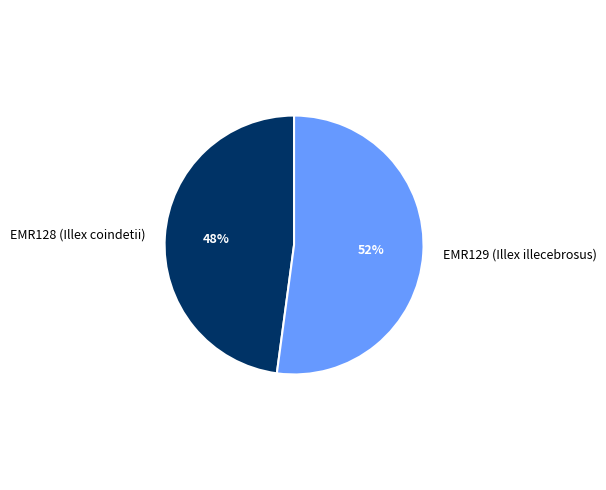

To the nearest percent, what portion does EMR129 (Illex illecebrosus) represent?

52%